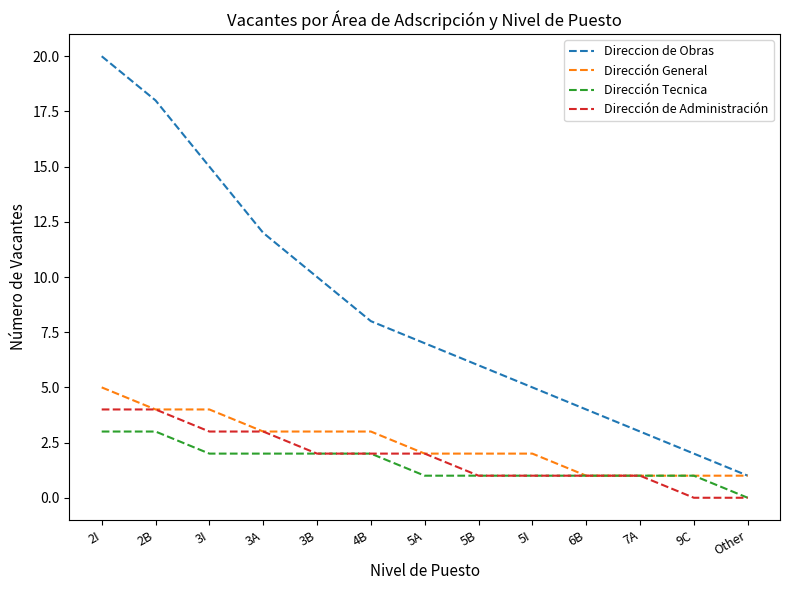

Count the Dirección de Administración values in the range 1 to 3.

9